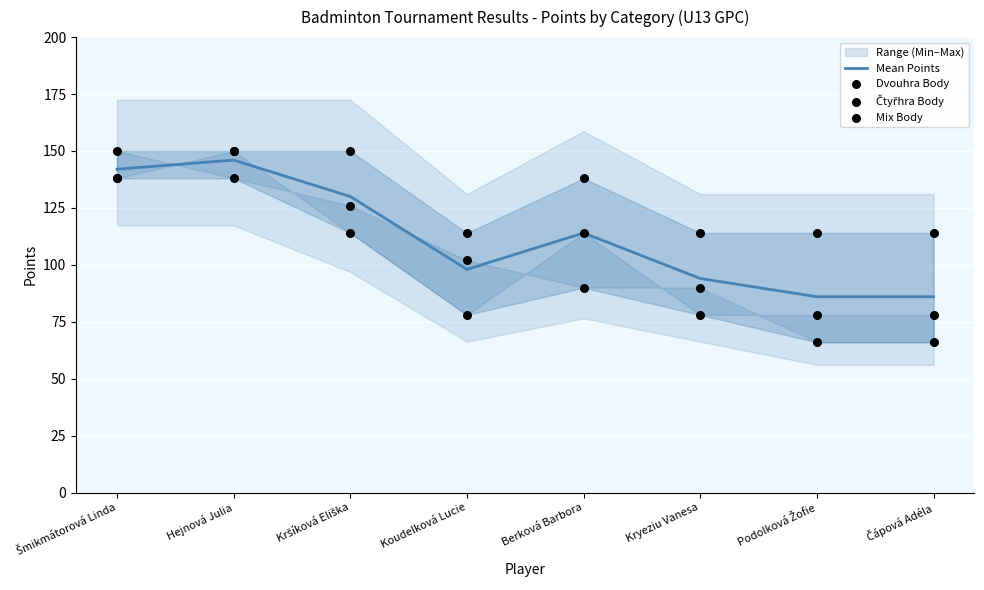

Which series has the widest spread of Y values?

Dvouhra Body